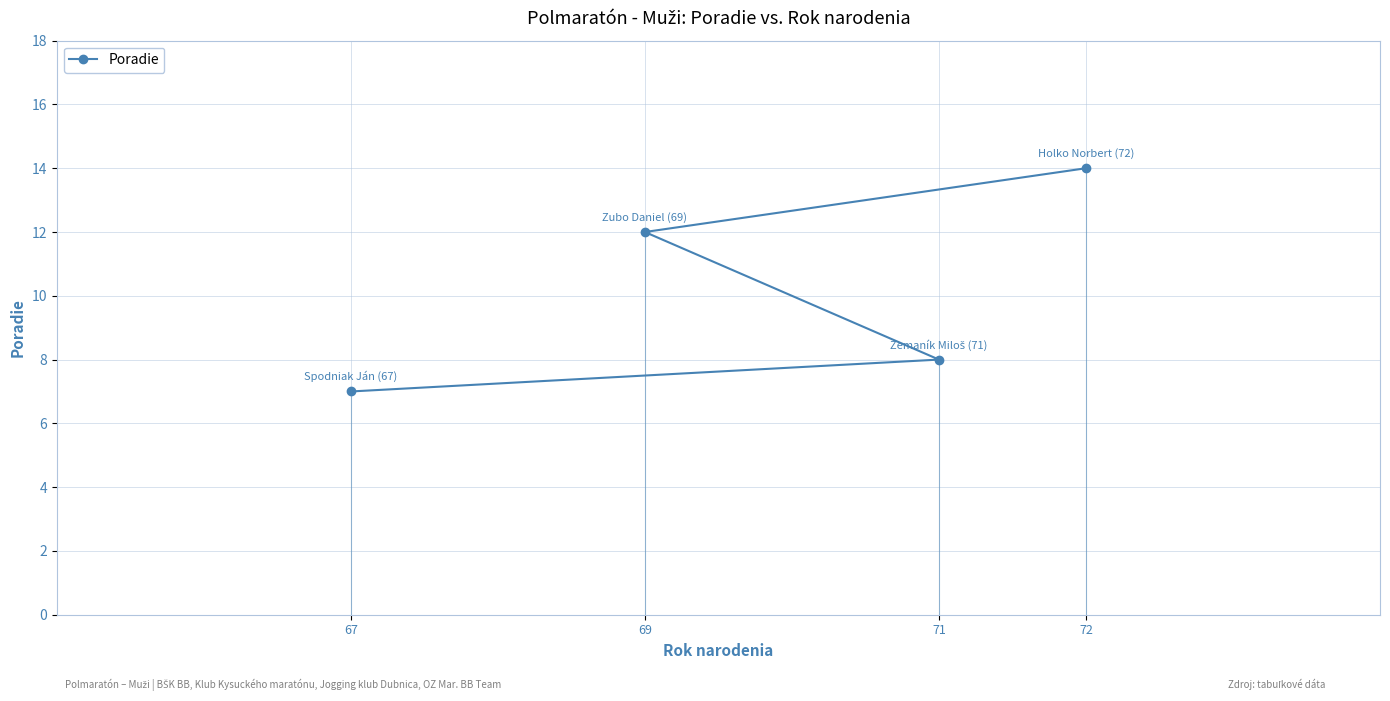

How many series are shown in this chart?

1